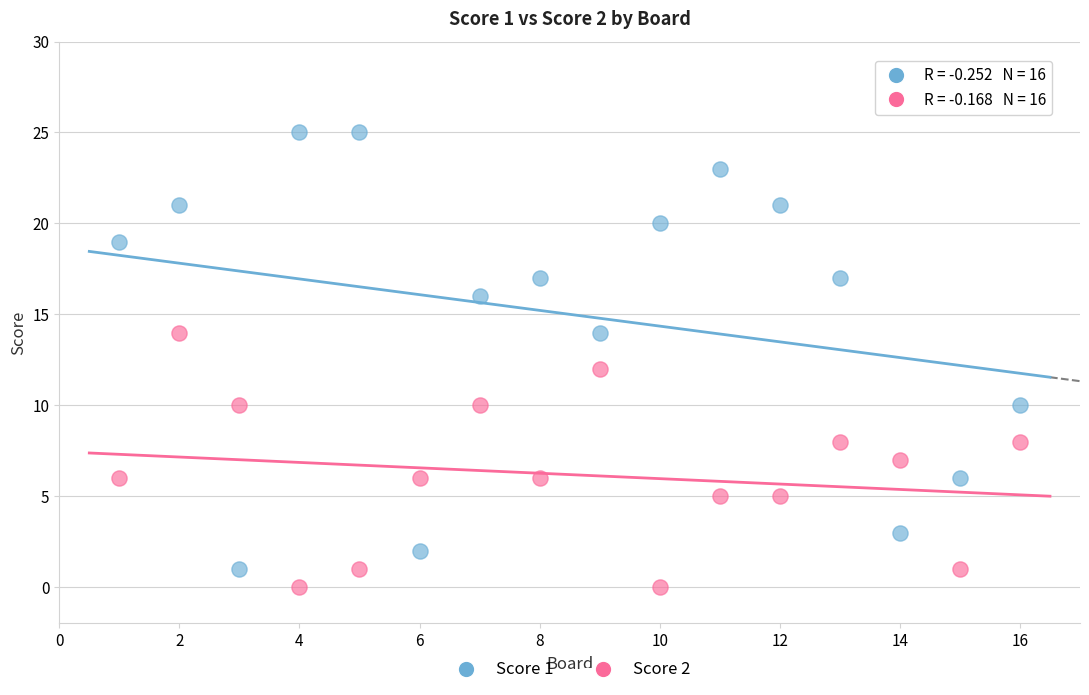

What is the X range (max minus min) for the scatter plot?

15